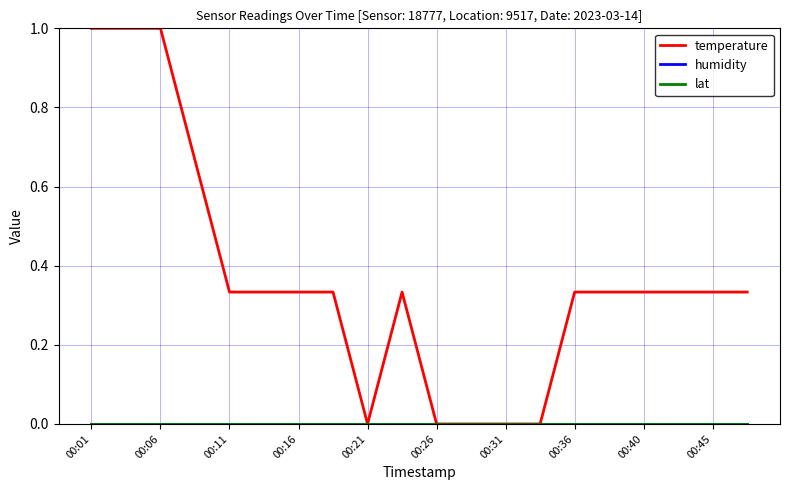

How many interior local valleys does the temperature series have?

1